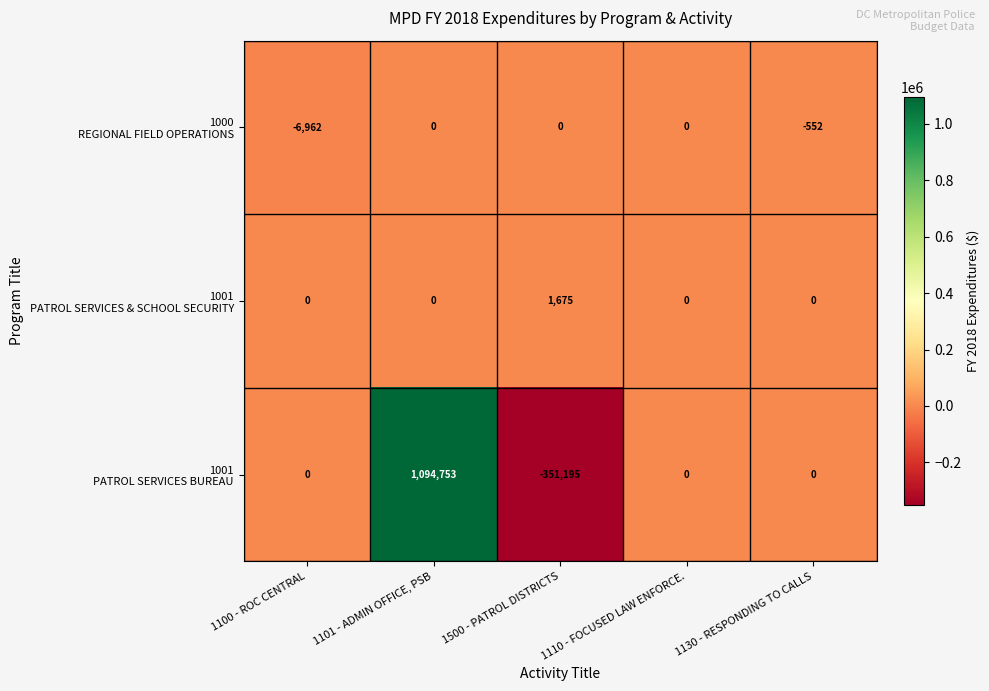

What is the spread (max minus min) of values at 1500 - PATROL DISTRICTS?

352870